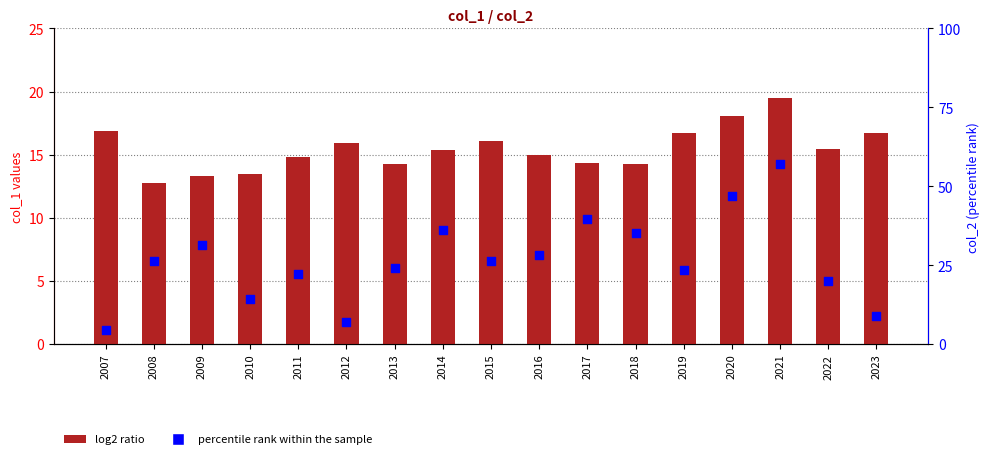

Which series reaches the minimum Y coordinate?

percentile rank within the sample